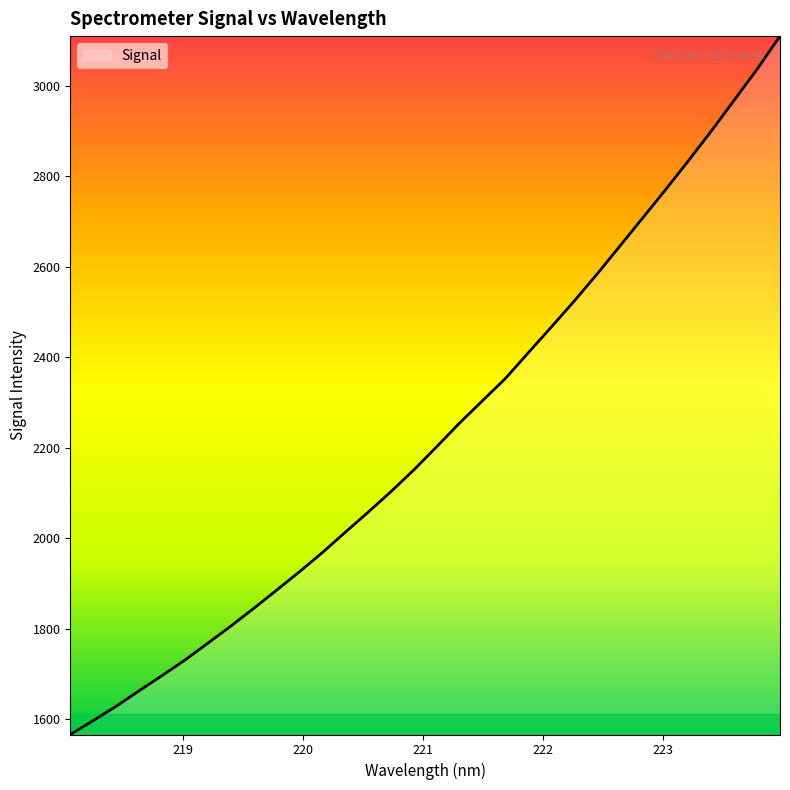

Count the number of data series in this chart.

1